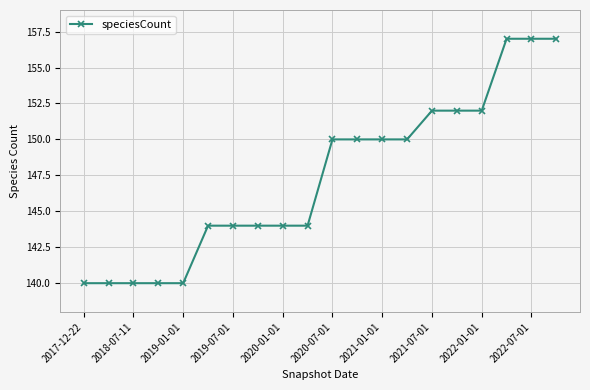

What is the smallest value displayed?

140